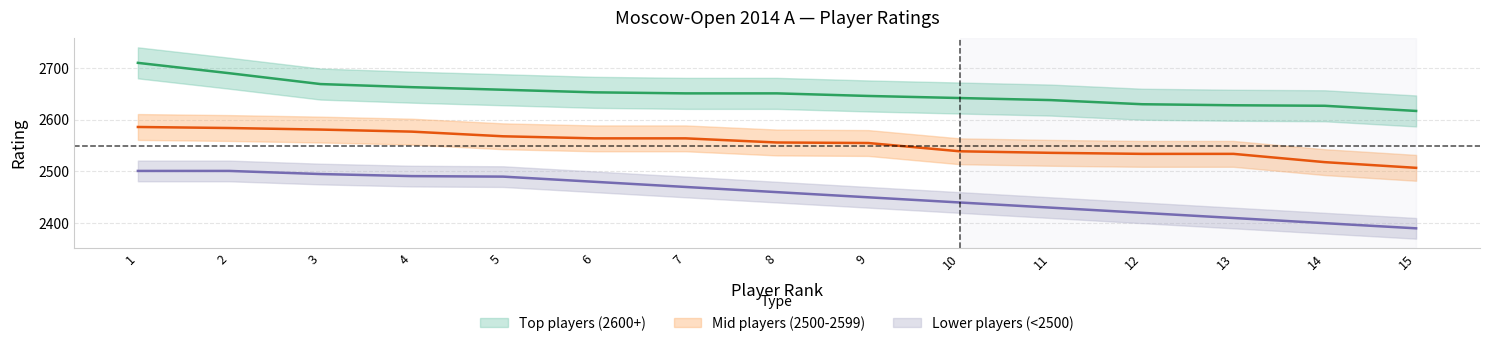

What is the value of the Lower players (<2500) point at the 11th from the left?

2430